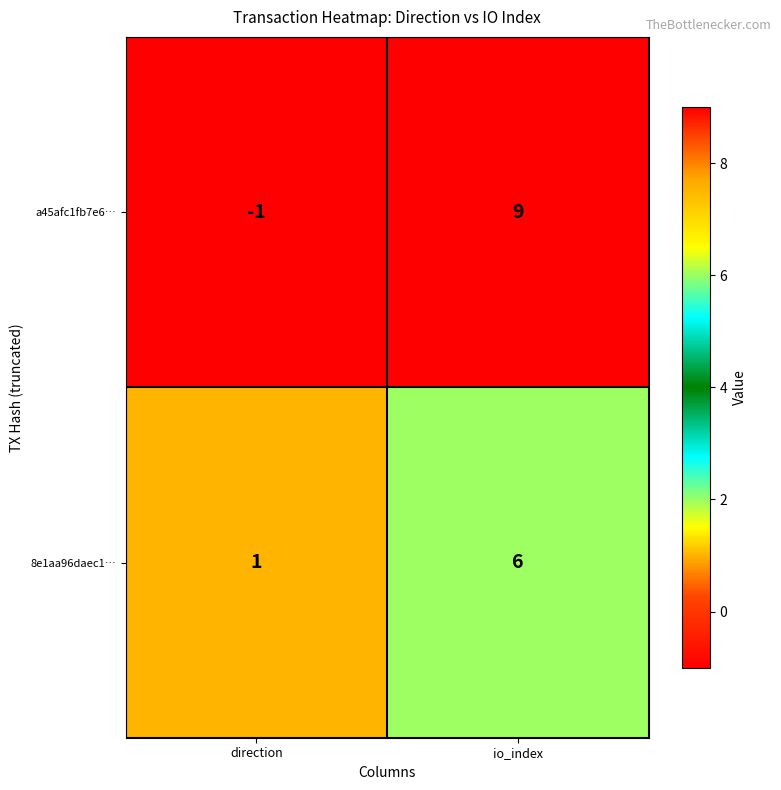

Where is 8e1aa96daec1… nearest to the value 3?

direction